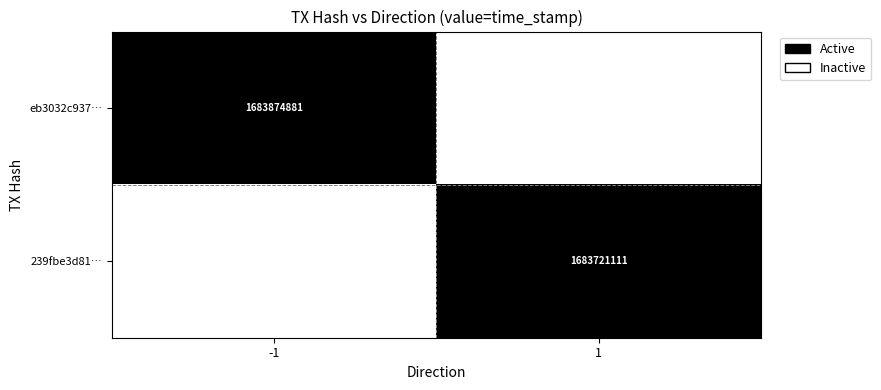

The value of 239fbe3d81… at 1 is 1683721111. True or false?

True